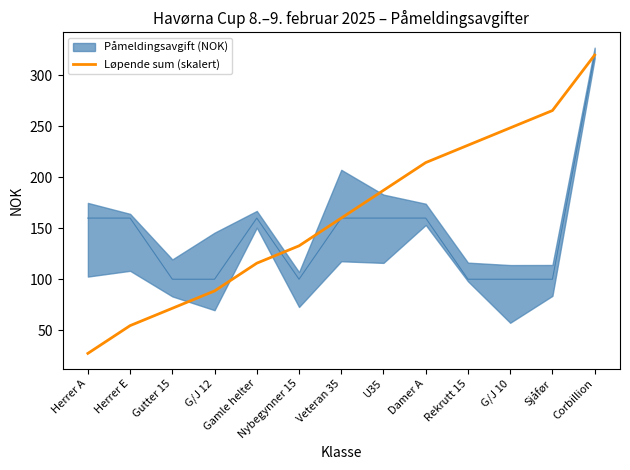

Does the chart have visible grid lines?

No